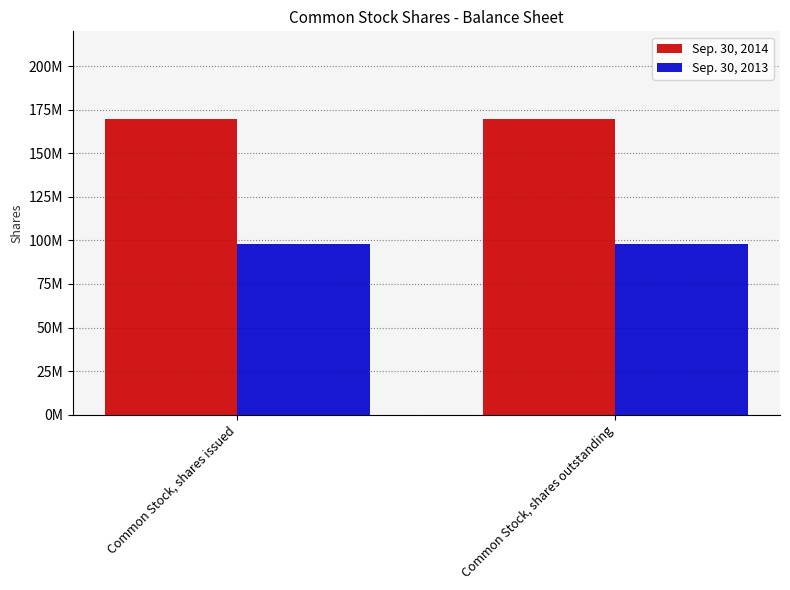

What is the spread (max minus min) of values at Common Stock, shares issued?

71400000